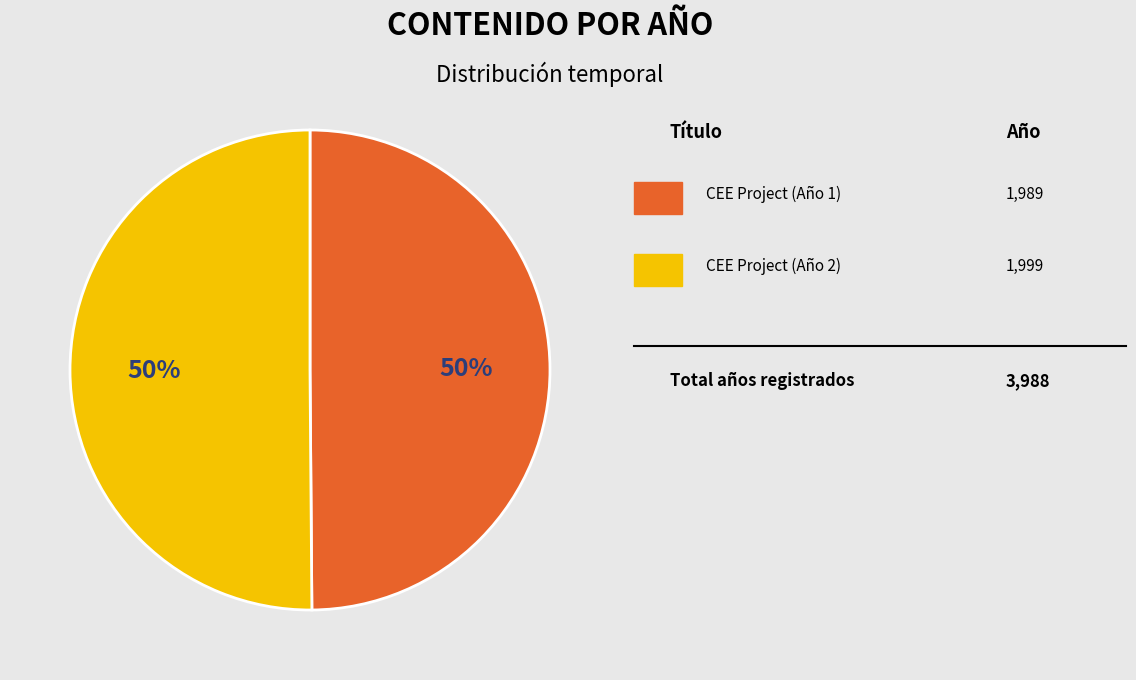

To the nearest percent, what is the average slice percentage?

50%